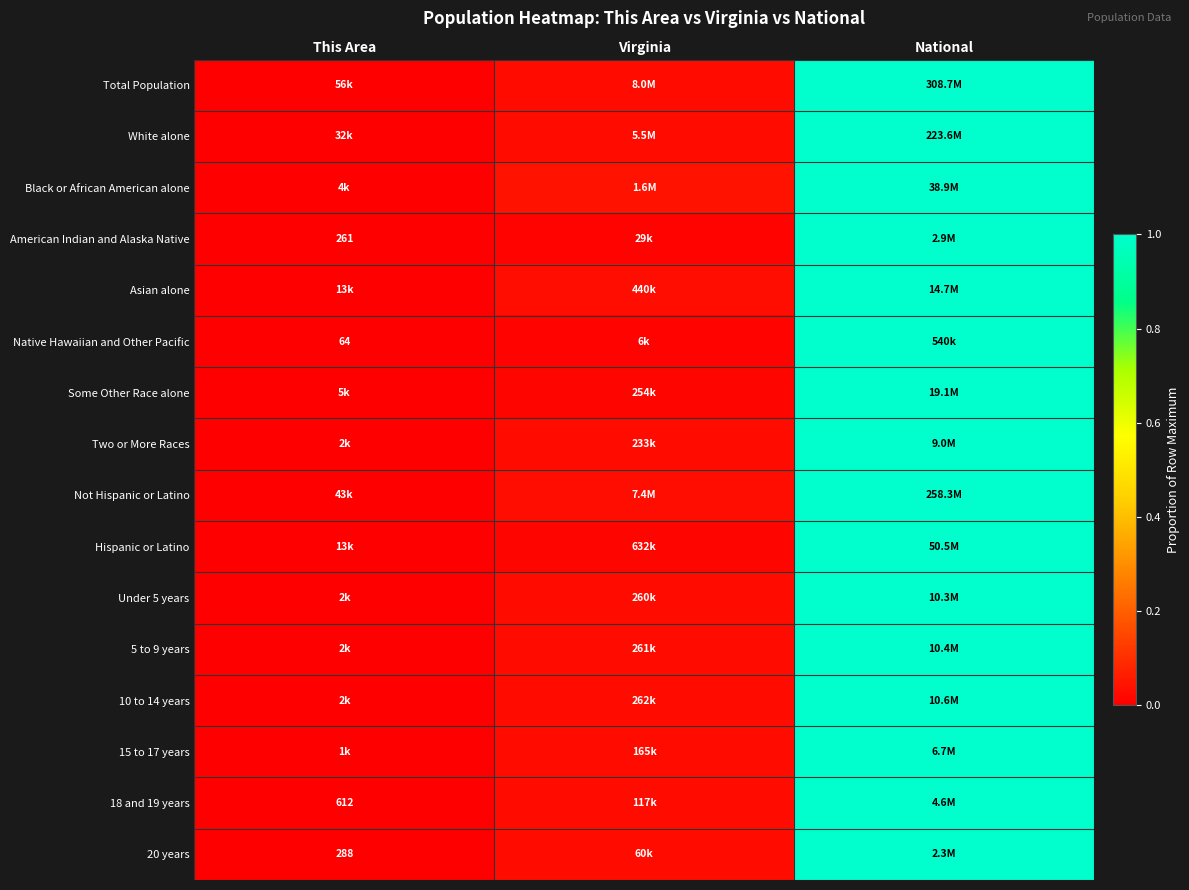

What is the sum of all Native Hawaiian and Other Pacific values?

1.0